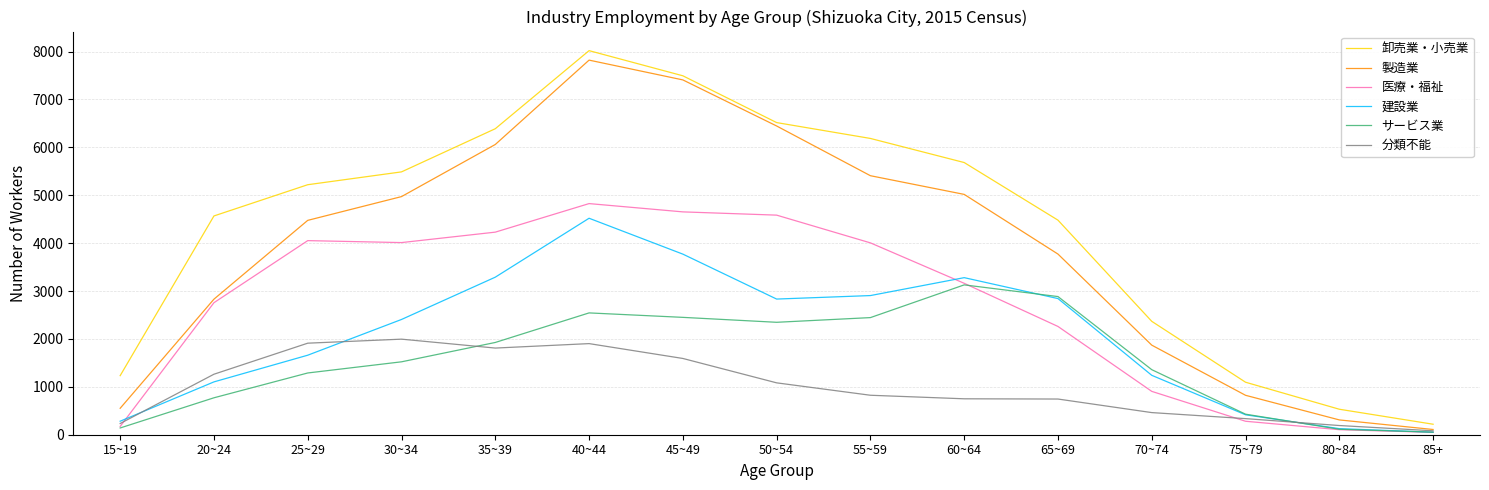

True or false: 製造業 has more than 2 interior local peaks.

False